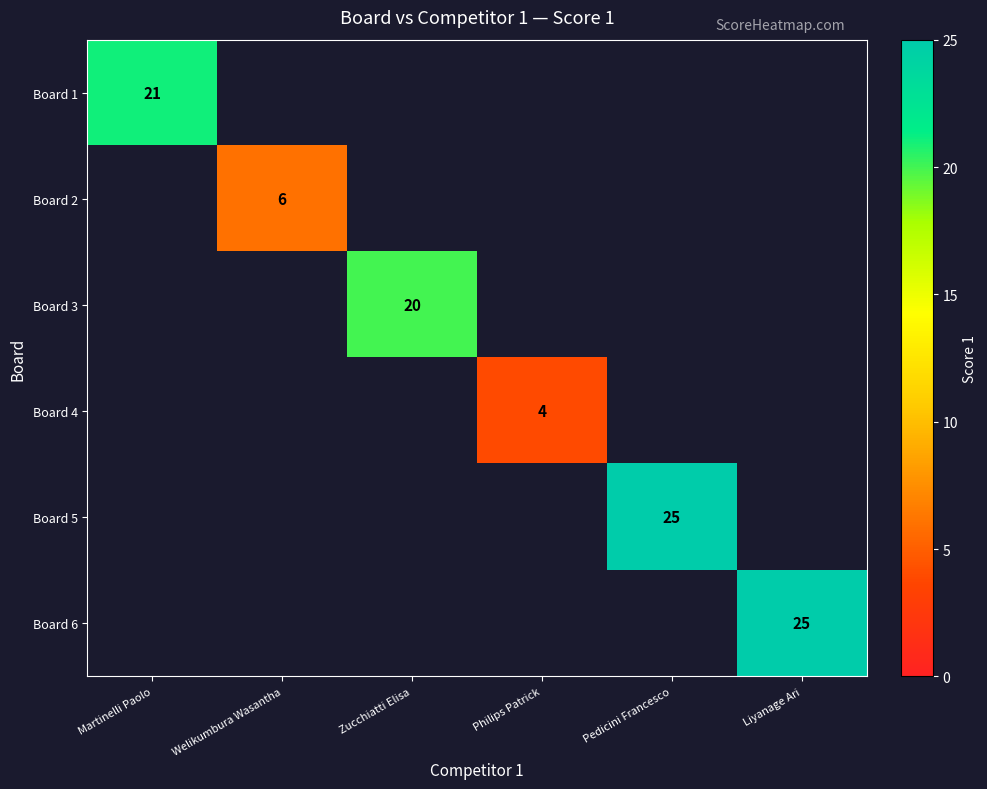

The Board 3 series shows 31 at Zucchiatti Elisa. True or false?

False